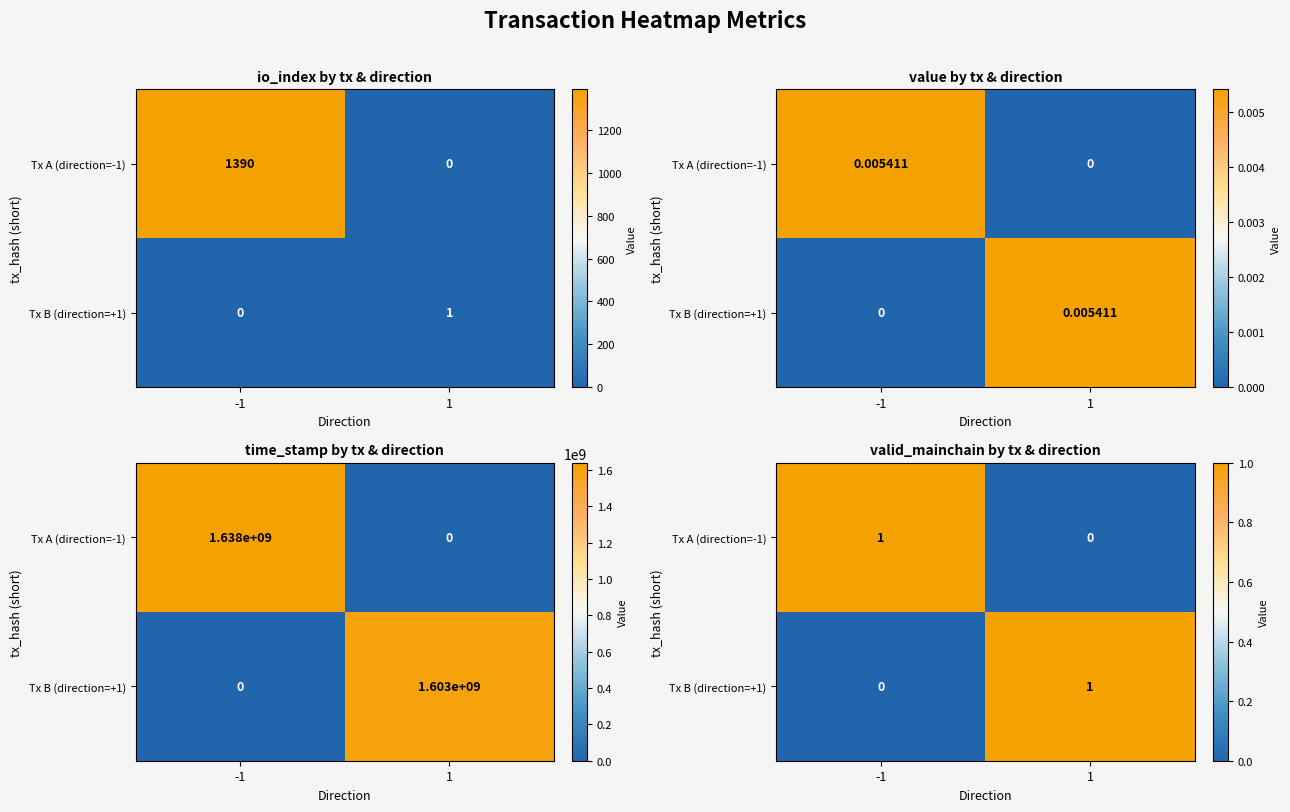

Between 1 and -1, which is larger?

-1